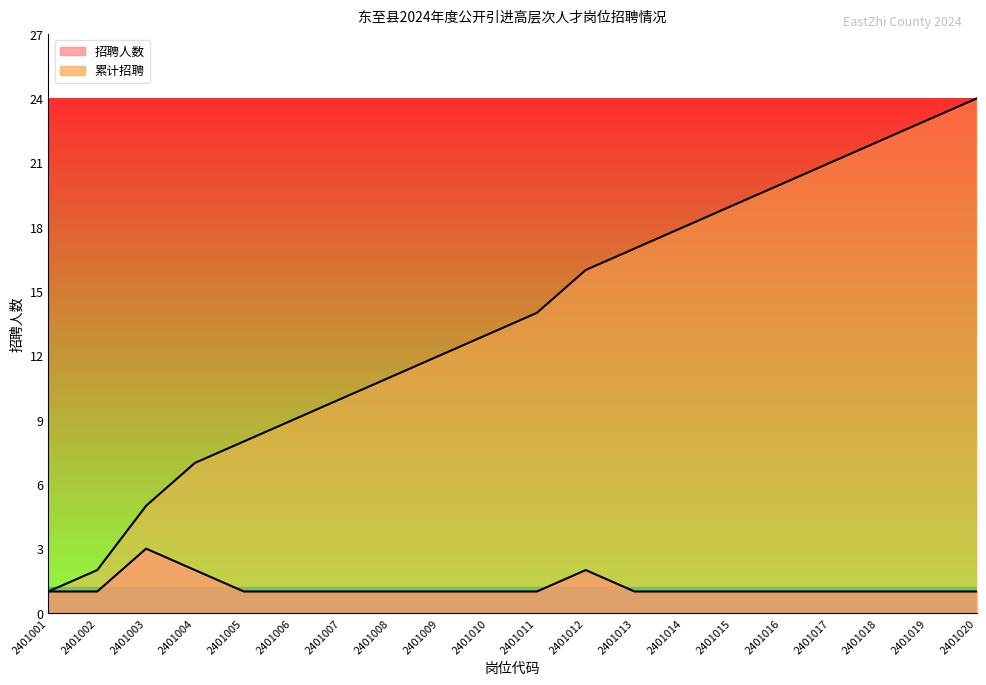

What is the average value of the 招聘人数 series?

1